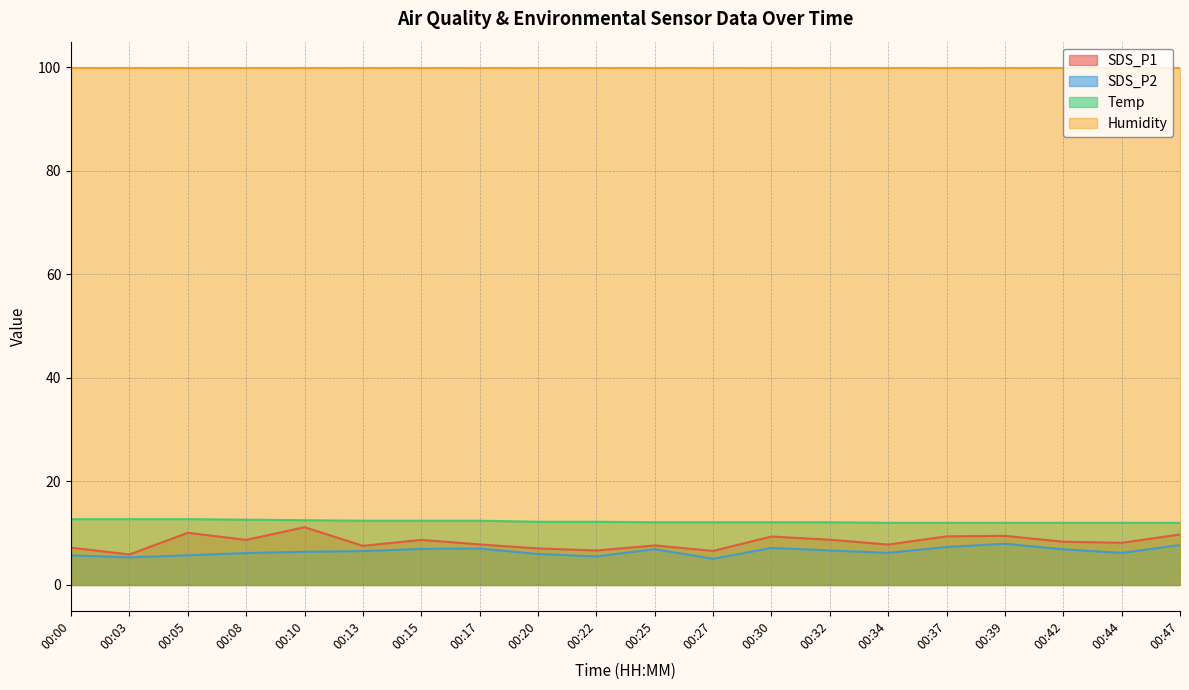

True or false: Temp has more than 0 interior local peaks.

False